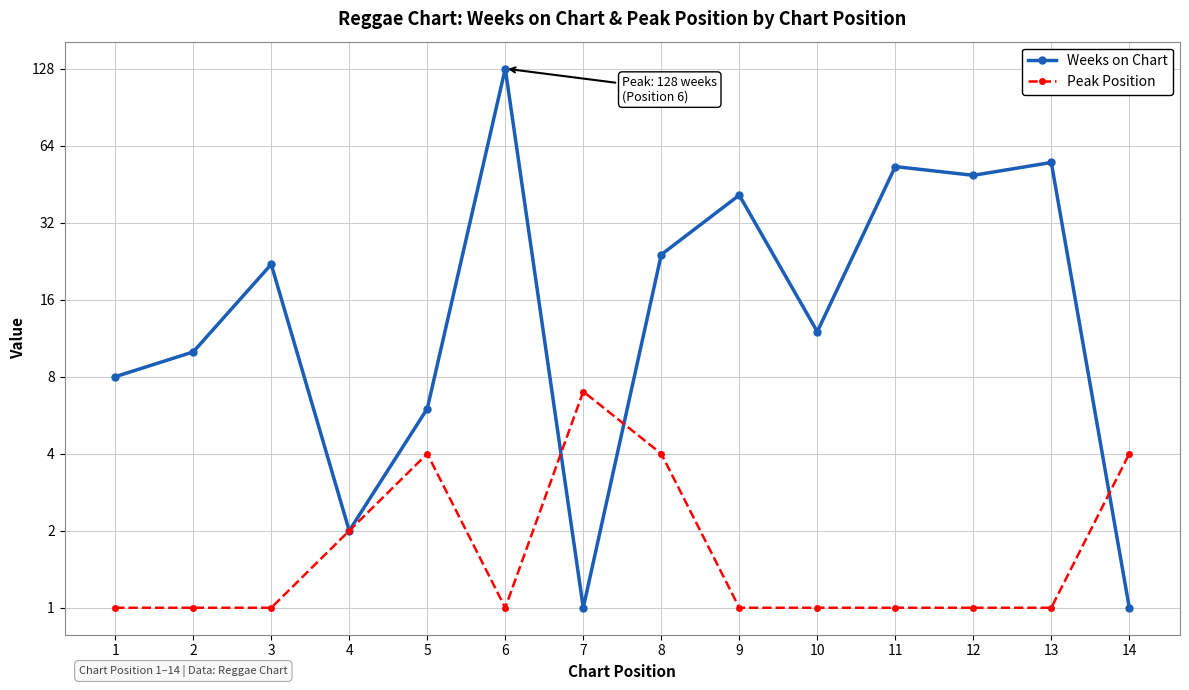

What is the difference between the maximum and minimum values in the Weeks on Chart series?

127